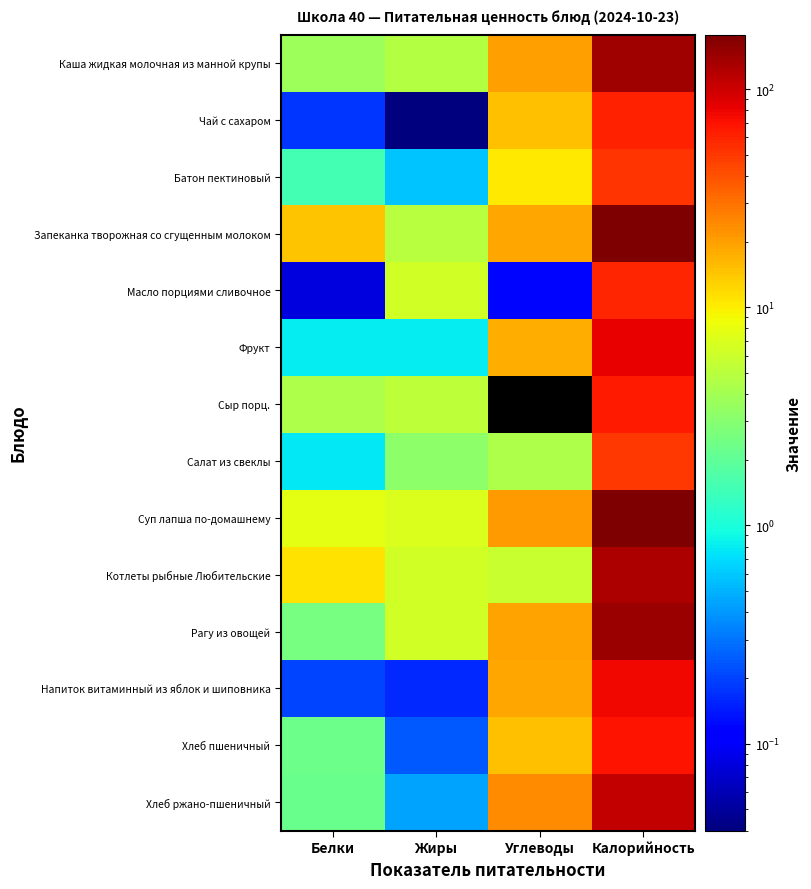

Reading left to right, transcribe all the data shown in this chart.

Каша жидкая молочная из манной крупы: Белки=3.8	Жиры=4.8	Углеводы=20.2	Калорийность=139.6
Чай с сахаром: Белки=0.2	Жиры=0.0	Углеводы=15.0	Калорийность=61.2
Батон пектиновый: Белки=1.5	Жиры=0.6	Углеводы=10.3	Калорийность=52.3
Запеканка творожная со сгущенным молоком: Белки=14.3	Жиры=5.0	Углеводы=18.9	Калорийность=177.4
Масло порциями сливочное: Белки=0.1	Жиры=6.4	Углеводы=0.1	Калорийность=58.2
Фрукт: Белки=0.8	Жиры=0.8	Углеводы=17.8	Калорийность=81.6
Сыр порц.: Белки=4.4	Жиры=5.2	Углеводы=0.0	Калорийность=64.2
Салат из свеклы: Белки=0.8	Жиры=3.2	Углеводы=4.4	Калорийность=49.6
Суп лапша по-домашнему: Белки=7.7	Жиры=7.0	Углеводы=20.6	Калорийность=176.1
Котлеты рыбные Любительские: Белки=11.2	Жиры=6.3	Углеводы=5.7	Калорийность=124.0
Рагу из овощей: Белки=2.5	Жиры=6.5	Углеводы=19.1	Калорийность=144.6
Напиток витаминный из яблок и шиповника: Белки=0.2	Жиры=0.2	Углеводы=18.8	Калорийность=77.6
Хлеб пшеничный: Белки=2.3	Жиры=0.2	Углеводы=14.8	Калорийность=70.3
Хлеб ржано-пшеничный: Белки=2.2	Жиры=0.4	Углеводы=23.8	Калорийность=108.0